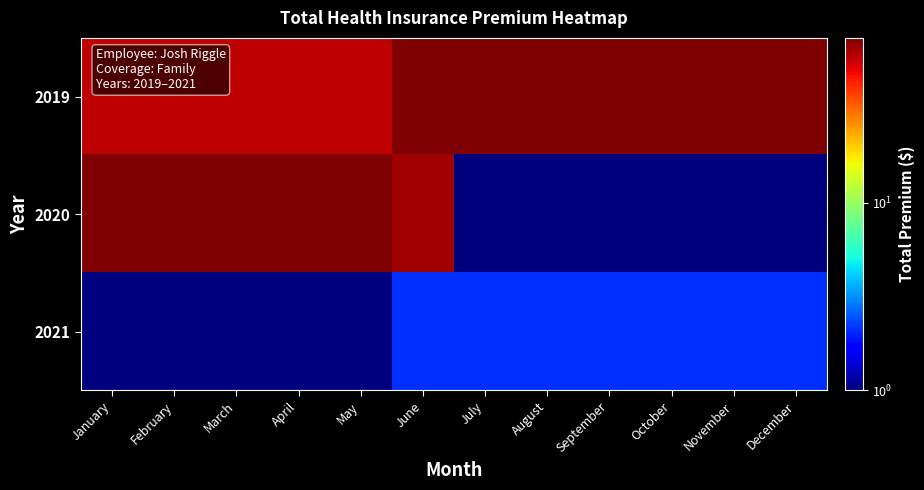

Rank the series by their maximum value, from highest to lowest.

2019, 2020, 2021